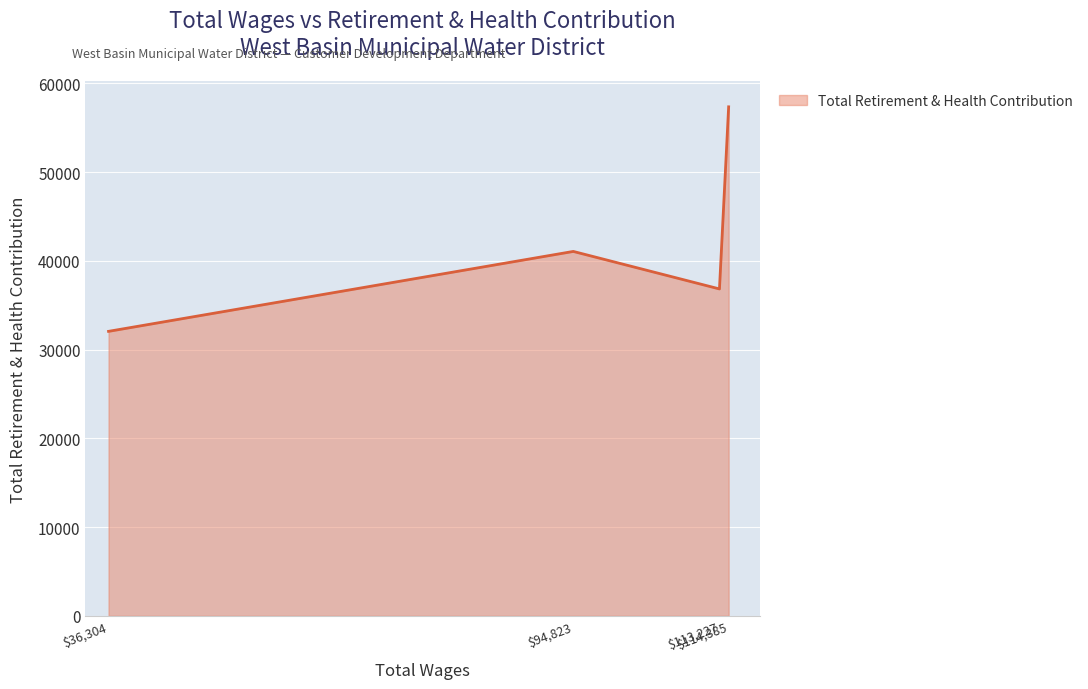

What is the difference between the maximum and minimum values?

25295